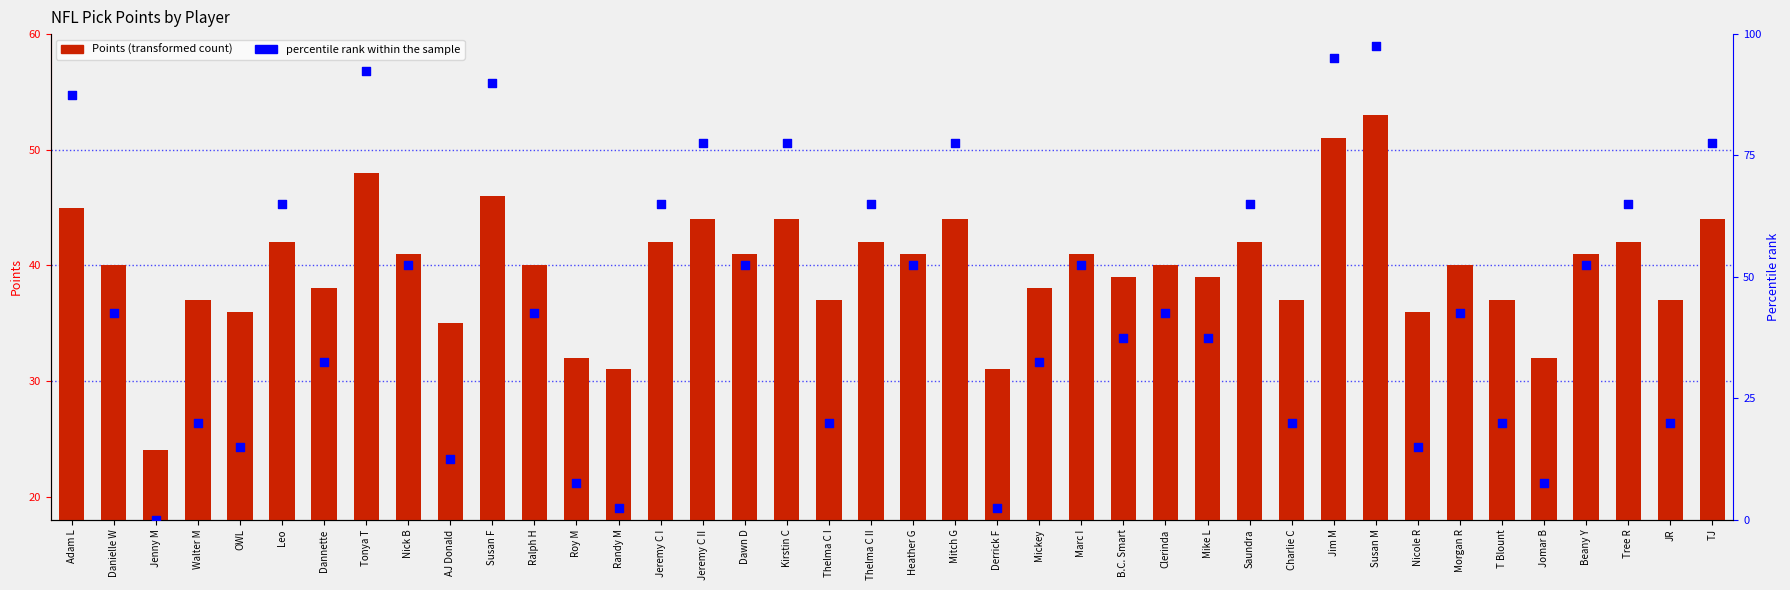

At which category is the sum across all series the highest?

Susan M